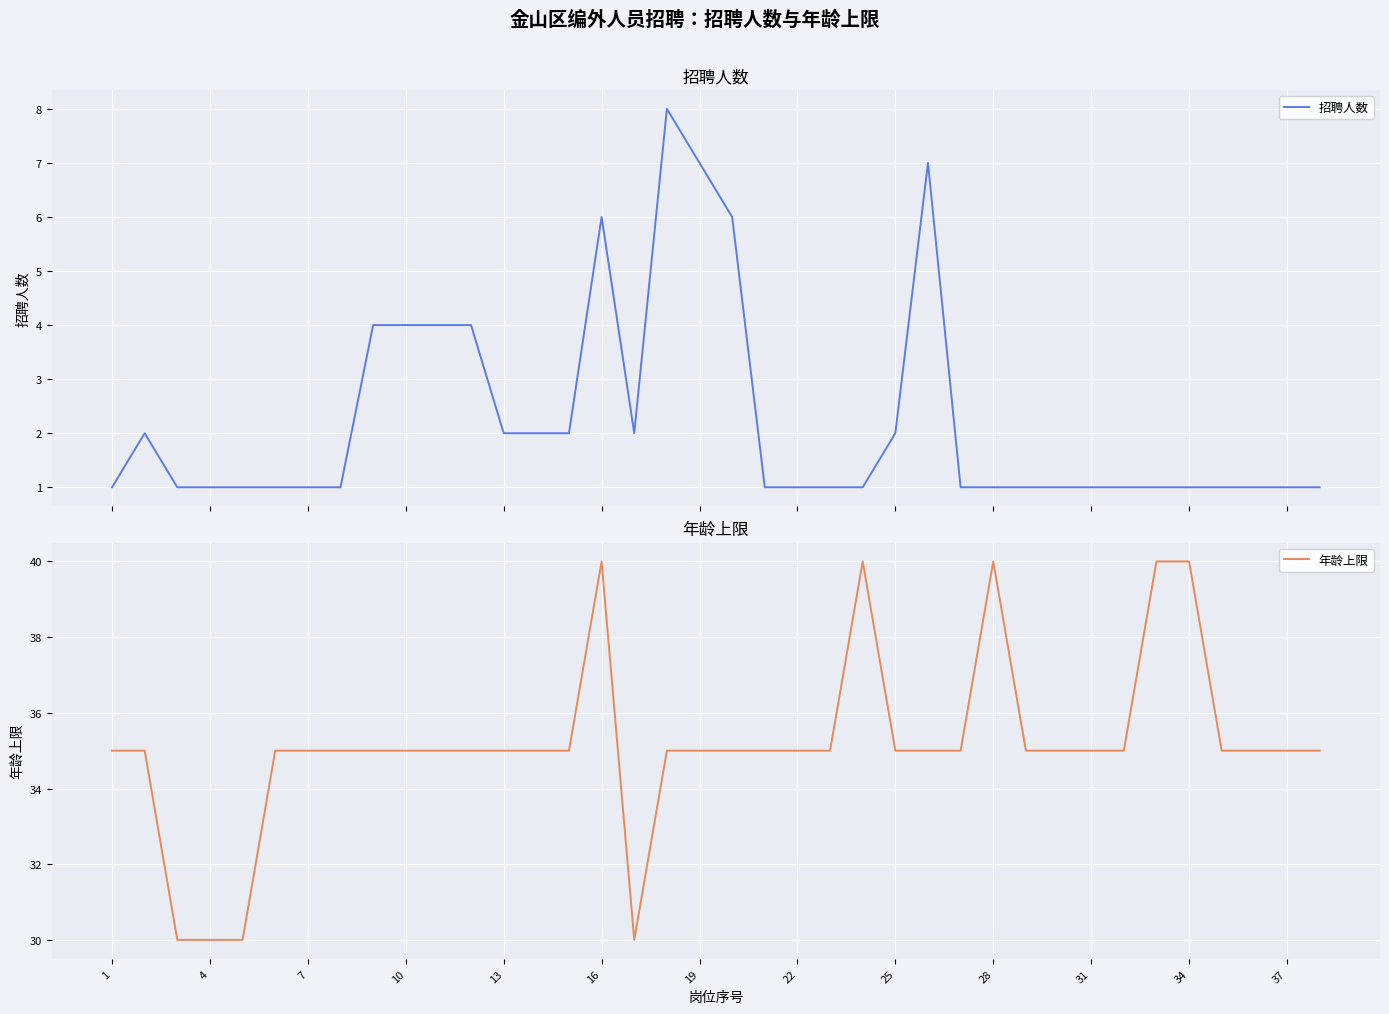

Count the 招聘人数 values in the range 1 to 2.

29